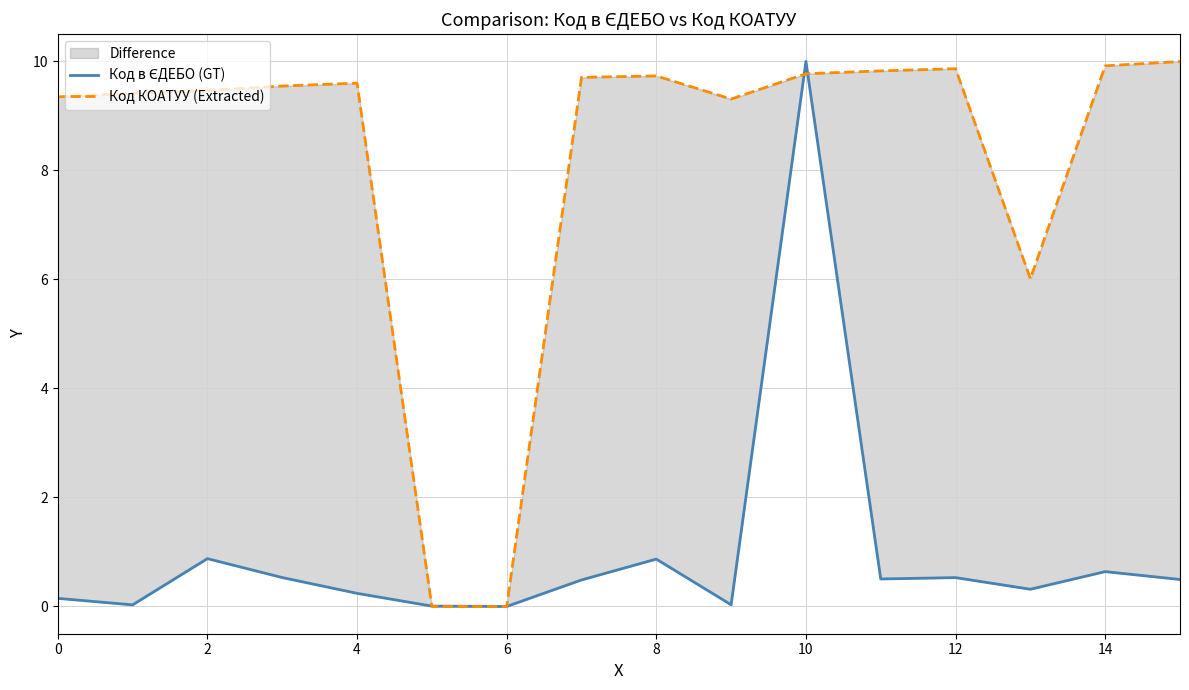

Reading left to right, transcribe all the data shown in this chart.

Код в ЄДЕБО (GT): 0.1	0.0	0.9	0.5	0.2	0.0	0.0	0.5	0.9	0.0	10.0	0.5	0.5	0.3	0.6	0.5
Код КОАТУУ (Extracted): 9.4	9.4	9.5	9.5	9.6	0.0	0.0	9.7	9.7	9.3	9.8	9.8	9.9	6.0	9.9	10.0